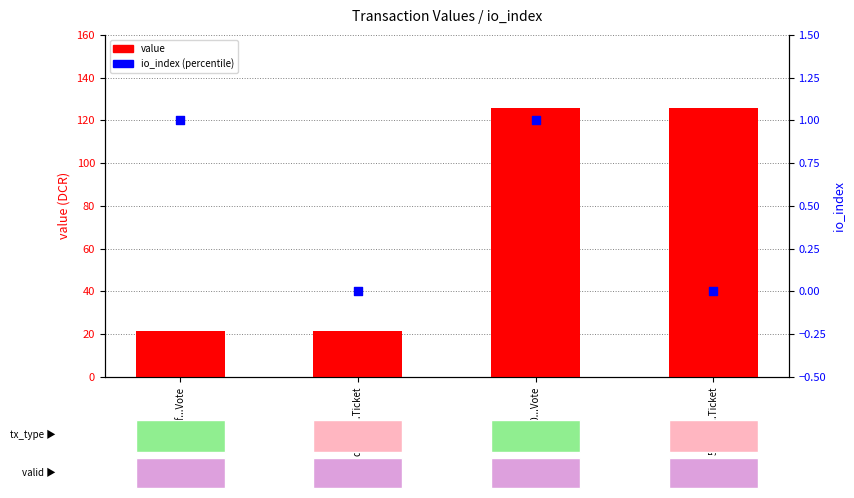

Which series contains the highest Y value?

value